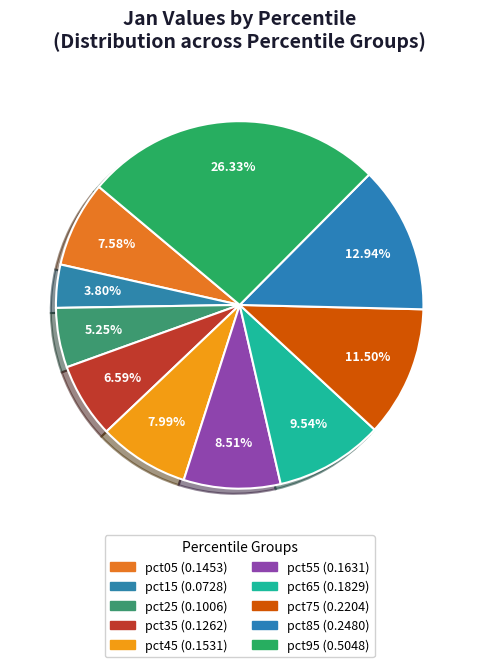

How many segments does this pie chart have?

10